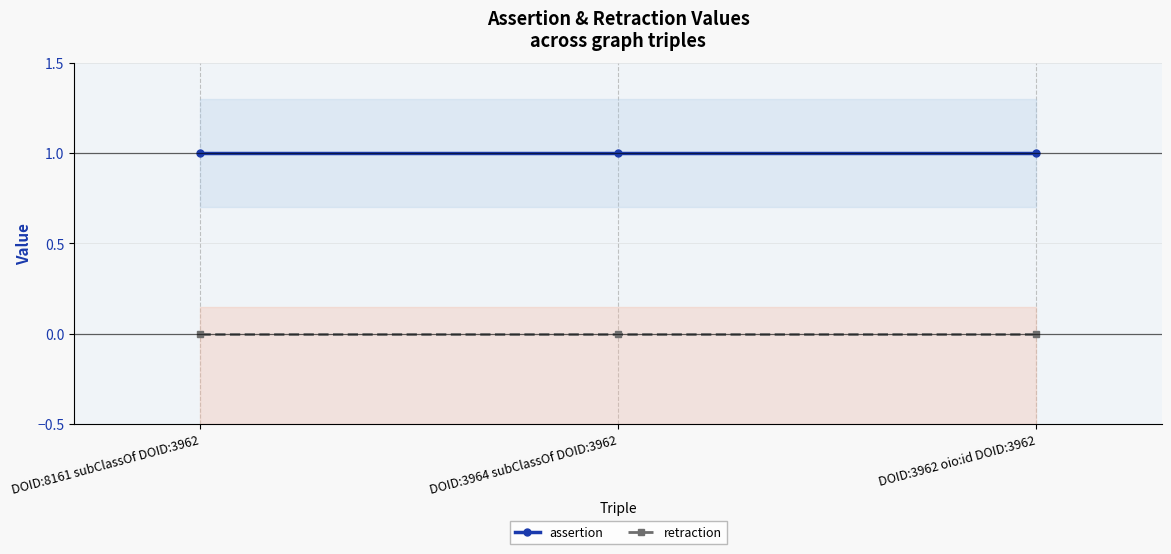

Reading left to right, what are all the values shown in this chart?

assertion: 1	1	1
retraction: 0	0	0